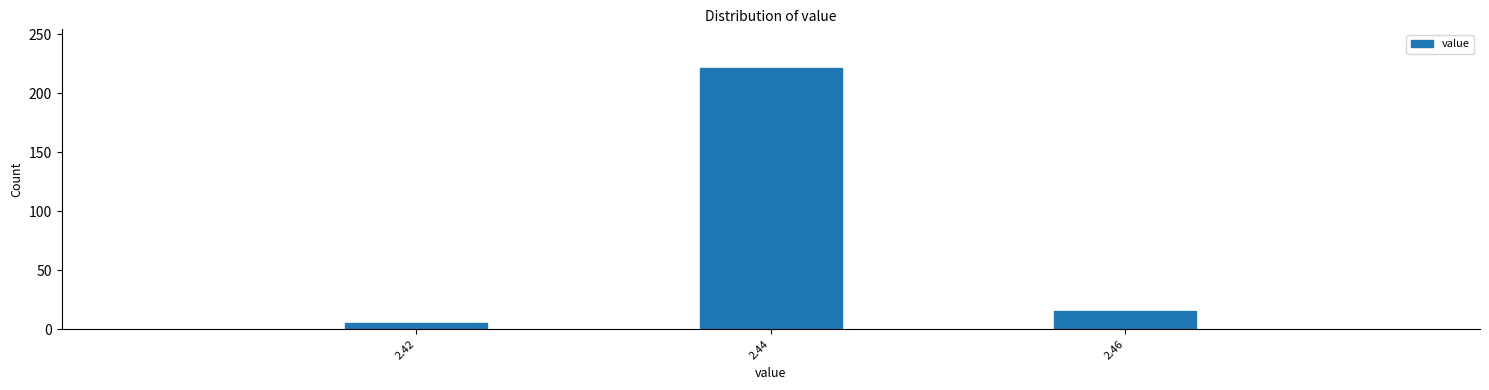

Reading left to right, list all the values displayed in this chart.

5	221	15